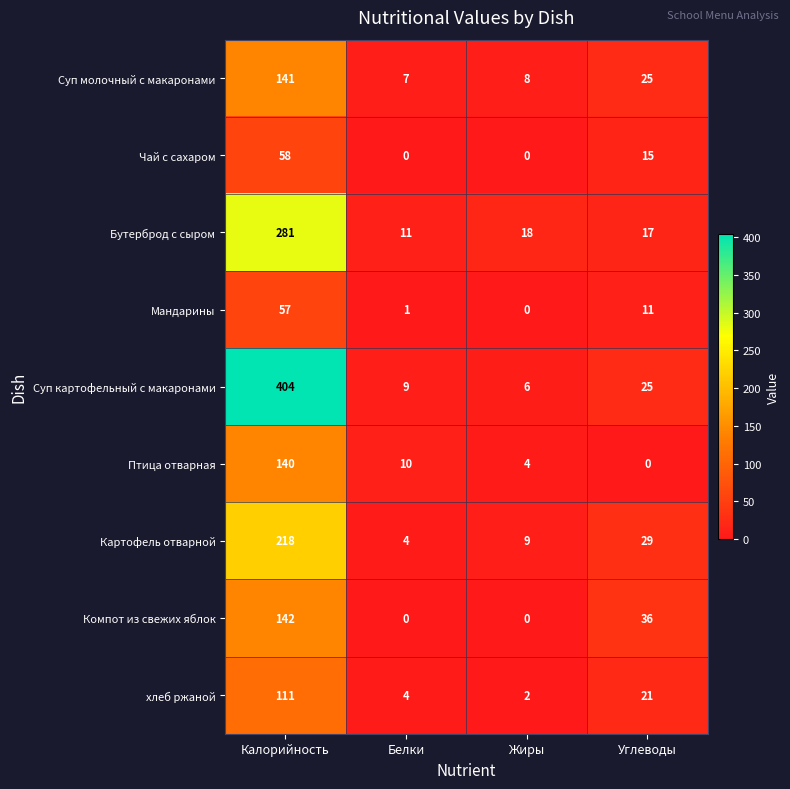

Is it true that Компот из свежих яблок equals 33 at Калорийность?

False